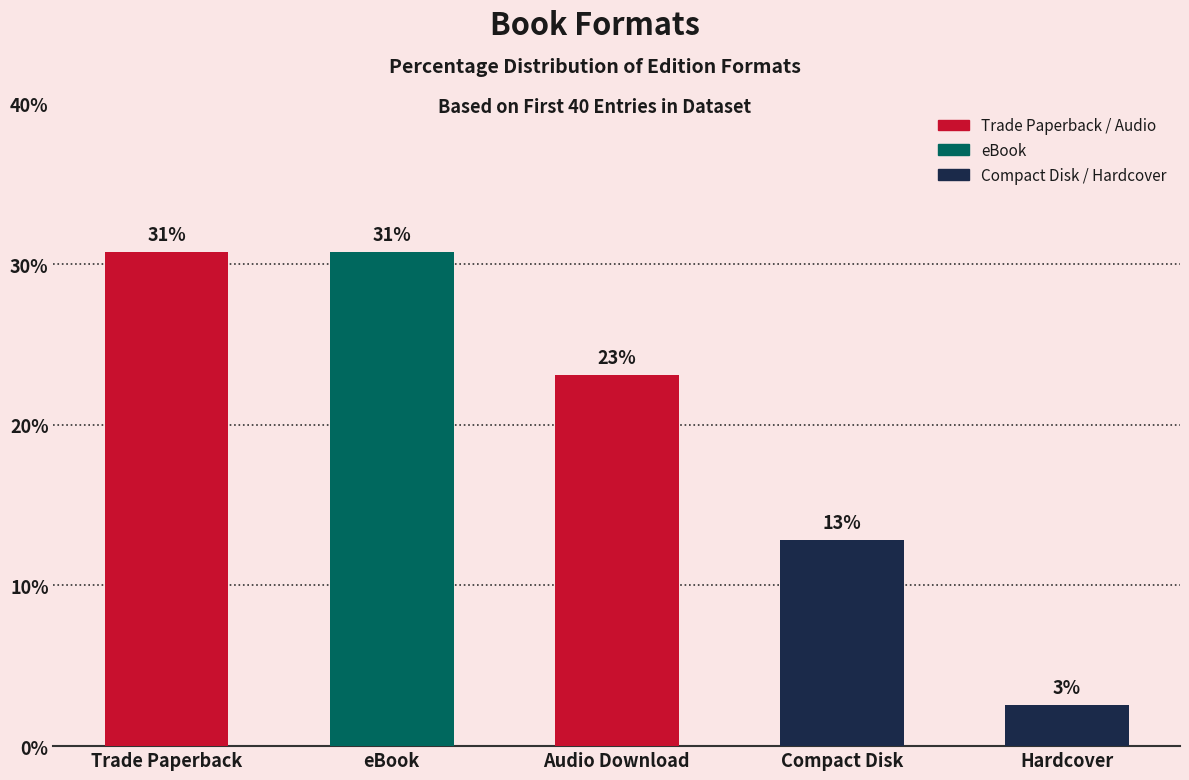

Does the chart contain any negative values?

No